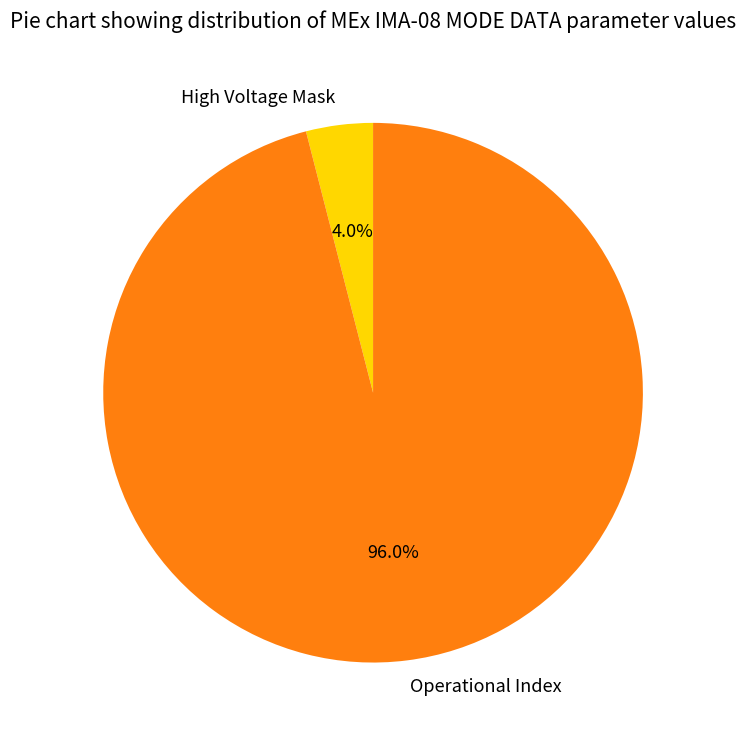

How much of the chart is everything except High Voltage Mask?

96.0%